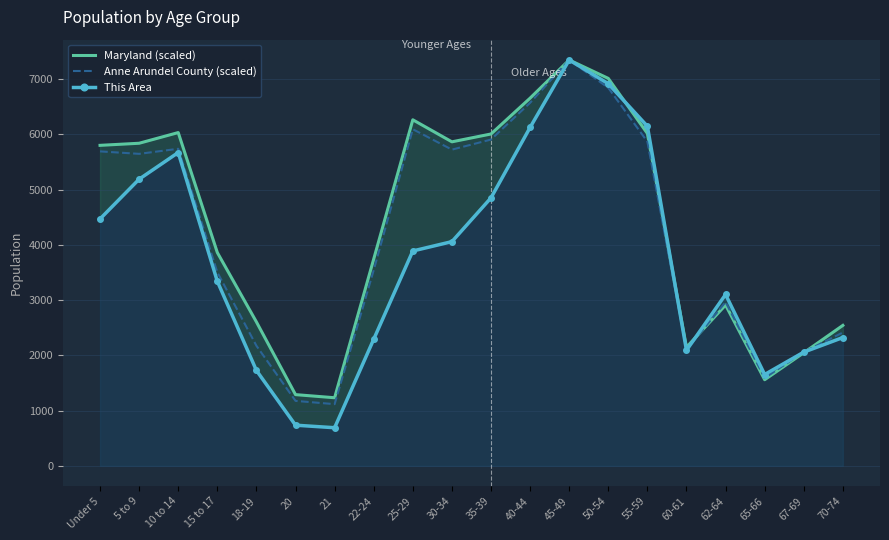

What value does the Maryland (scaled) series have at 21?

1232.5